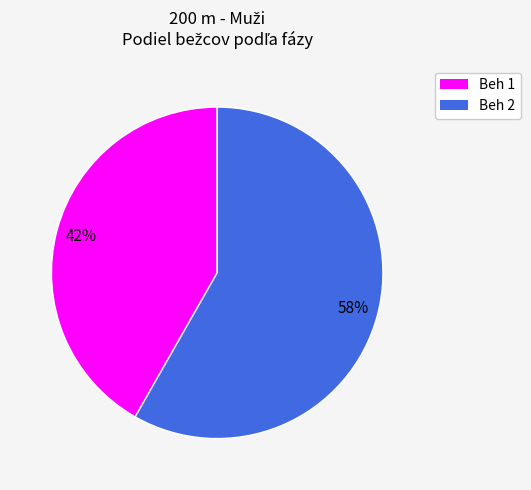

To the nearest percent, what is the average slice percentage?

50%